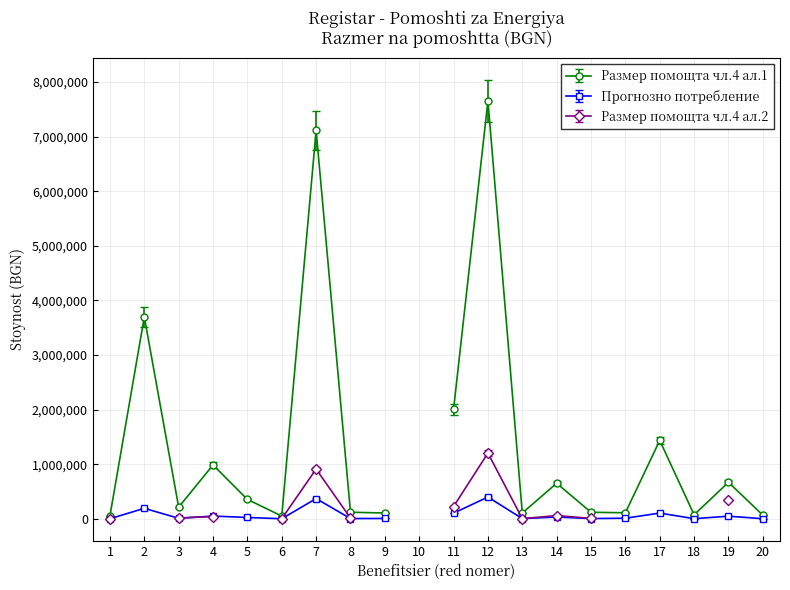

Which category has the highest value across all series?

12